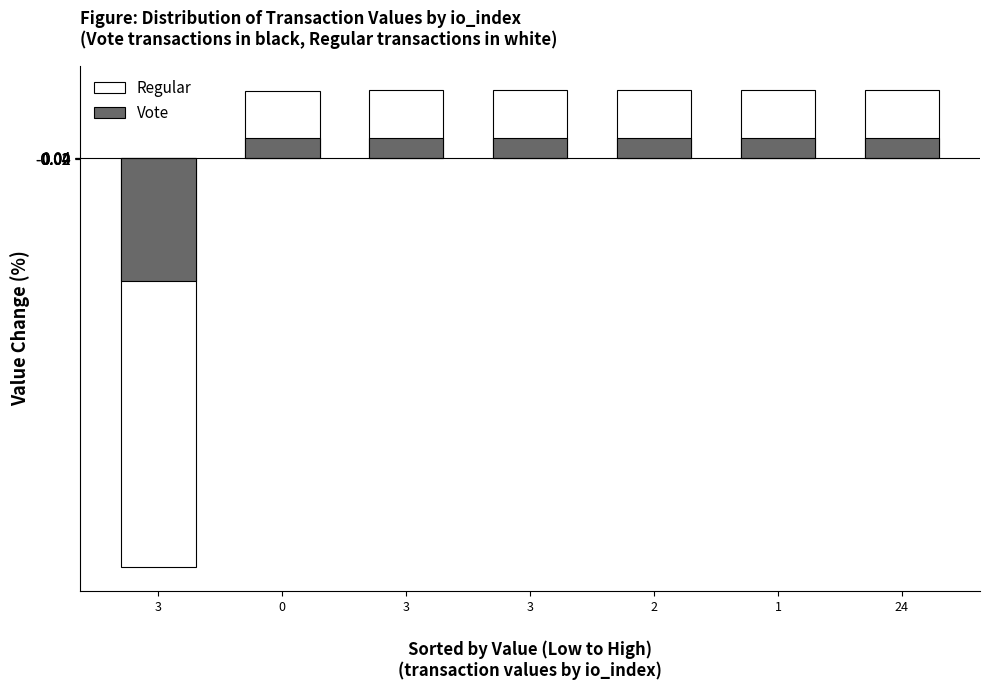

At 24, list the series in order from smallest to largest.

Vote, Regular